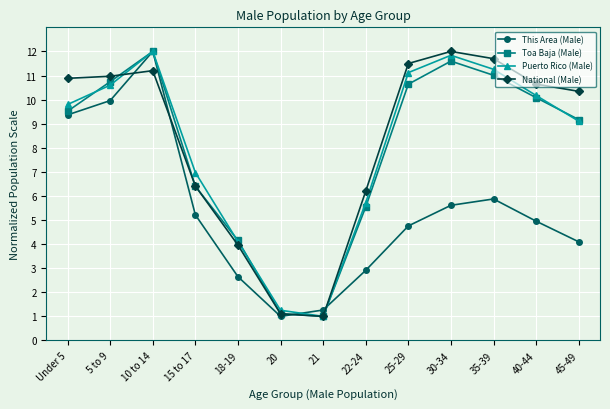

Reading left to right, transcribe all the data shown in this chart.

This Area (Male): Under 5=9.4	5 to 9=10.0	10 to 14=12.0	15 to 17=5.2	18-19=2.6	20=1.0	21=1.3	22-24=2.9	25-29=4.8	30-34=5.6	35-39=5.9	40-44=5.0	45-49=4.1
Toa Baja (Male): Under 5=9.5	5 to 9=10.7	10 to 14=12.0	15 to 17=6.4	18-19=4.2	20=1.1	21=1.0	22-24=5.5	25-29=10.6	30-34=11.6	35-39=11.0	40-44=10.1	45-49=9.2
Puerto Rico (Male): Under 5=9.8	5 to 9=10.6	10 to 14=12.0	15 to 17=7.0	18-19=4.1	20=1.3	21=1.0	22-24=5.7	25-29=11.1	30-34=11.8	35-39=11.3	40-44=10.2	45-49=9.1
National (Male): Under 5=10.9	5 to 9=11.0	10 to 14=11.2	15 to 17=6.4	18-19=4.0	20=1.1	21=1.0	22-24=6.2	25-29=11.5	30-34=12.0	35-39=11.7	40-44=10.6	45-49=10.3